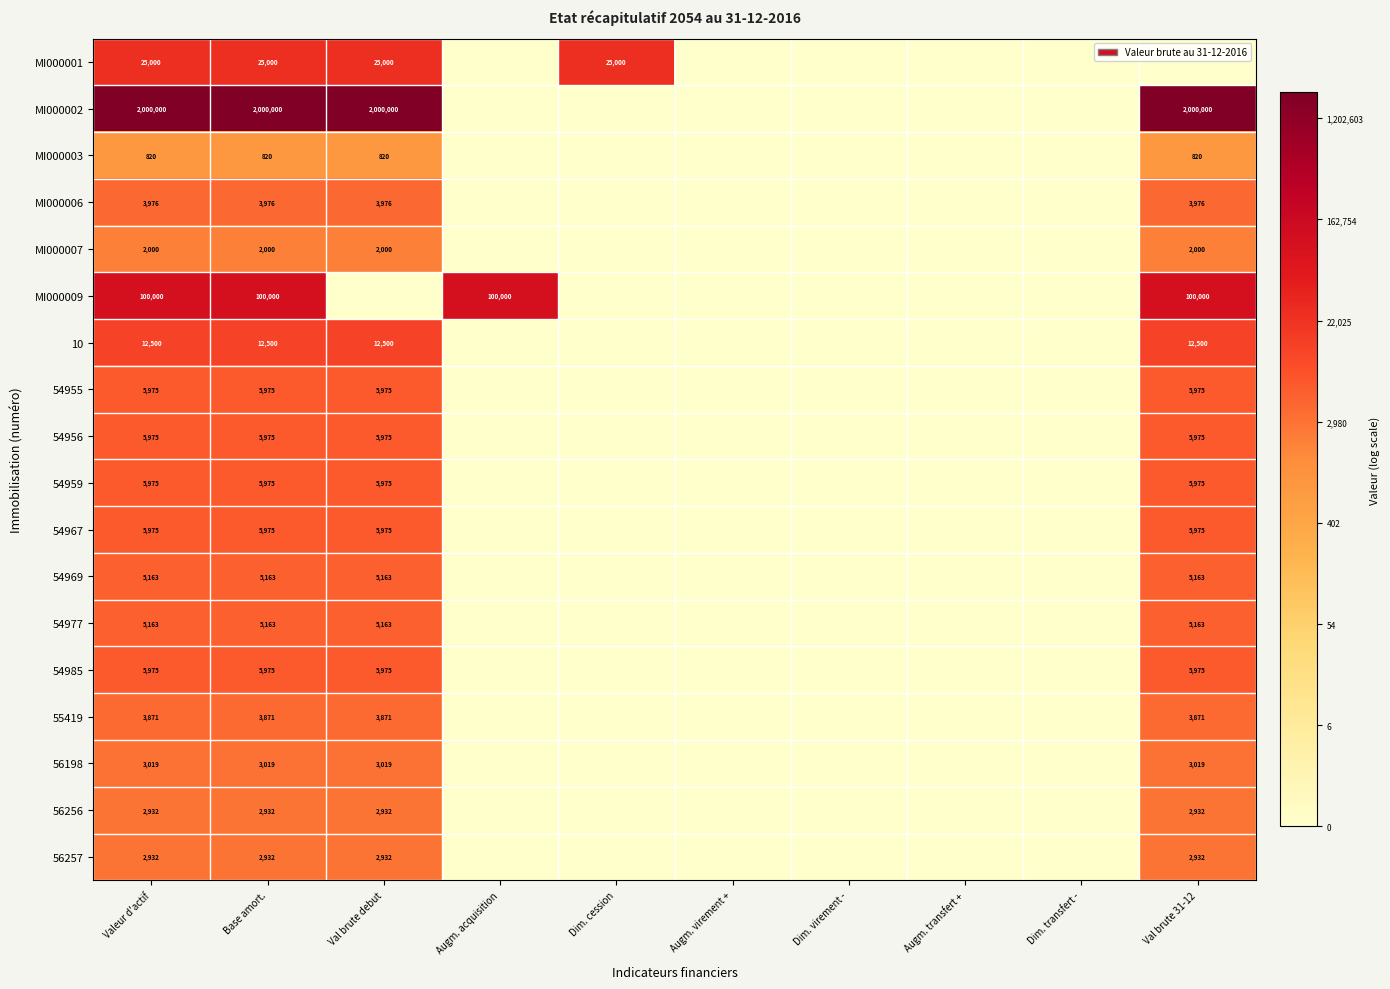

The MI000001 series shows 38824 at Dim. cession. True or false?

False